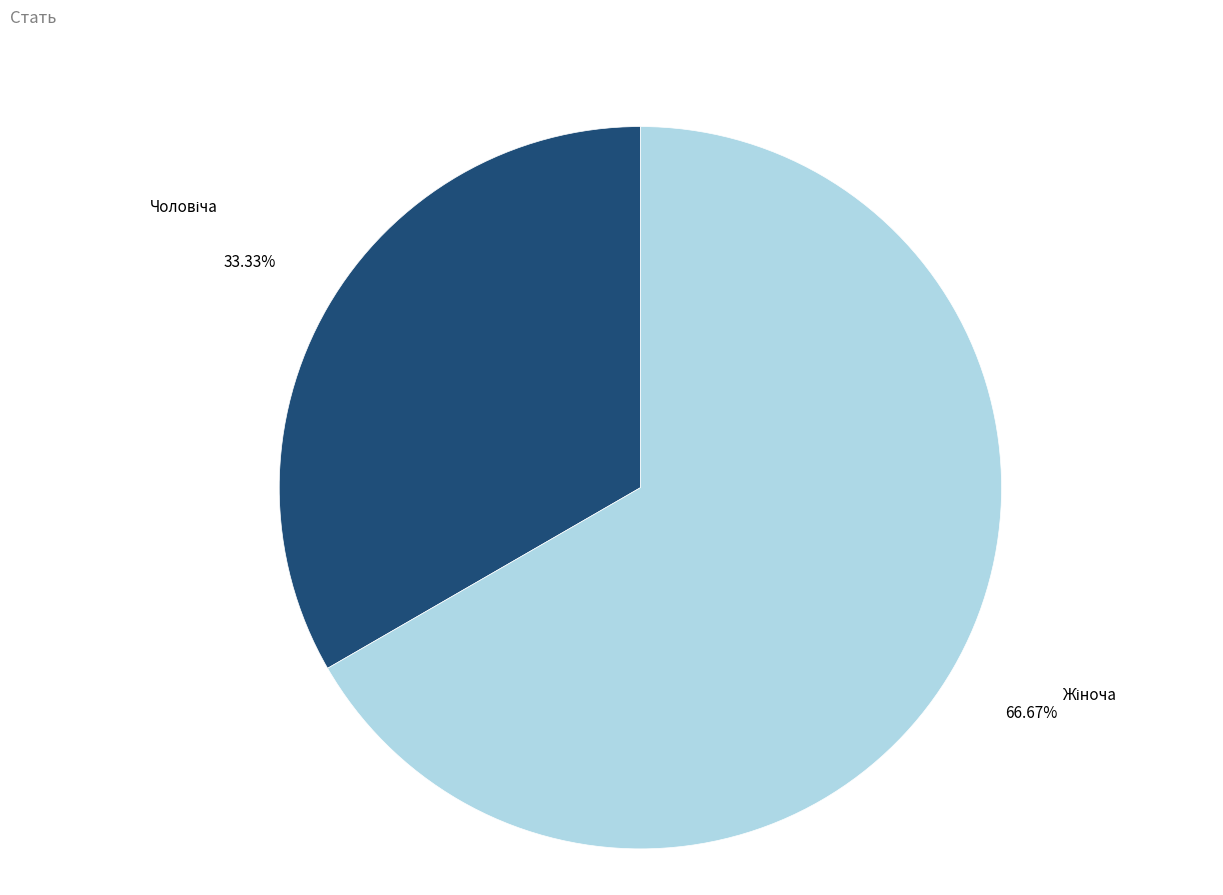

Does any single category account for the majority?

Yes